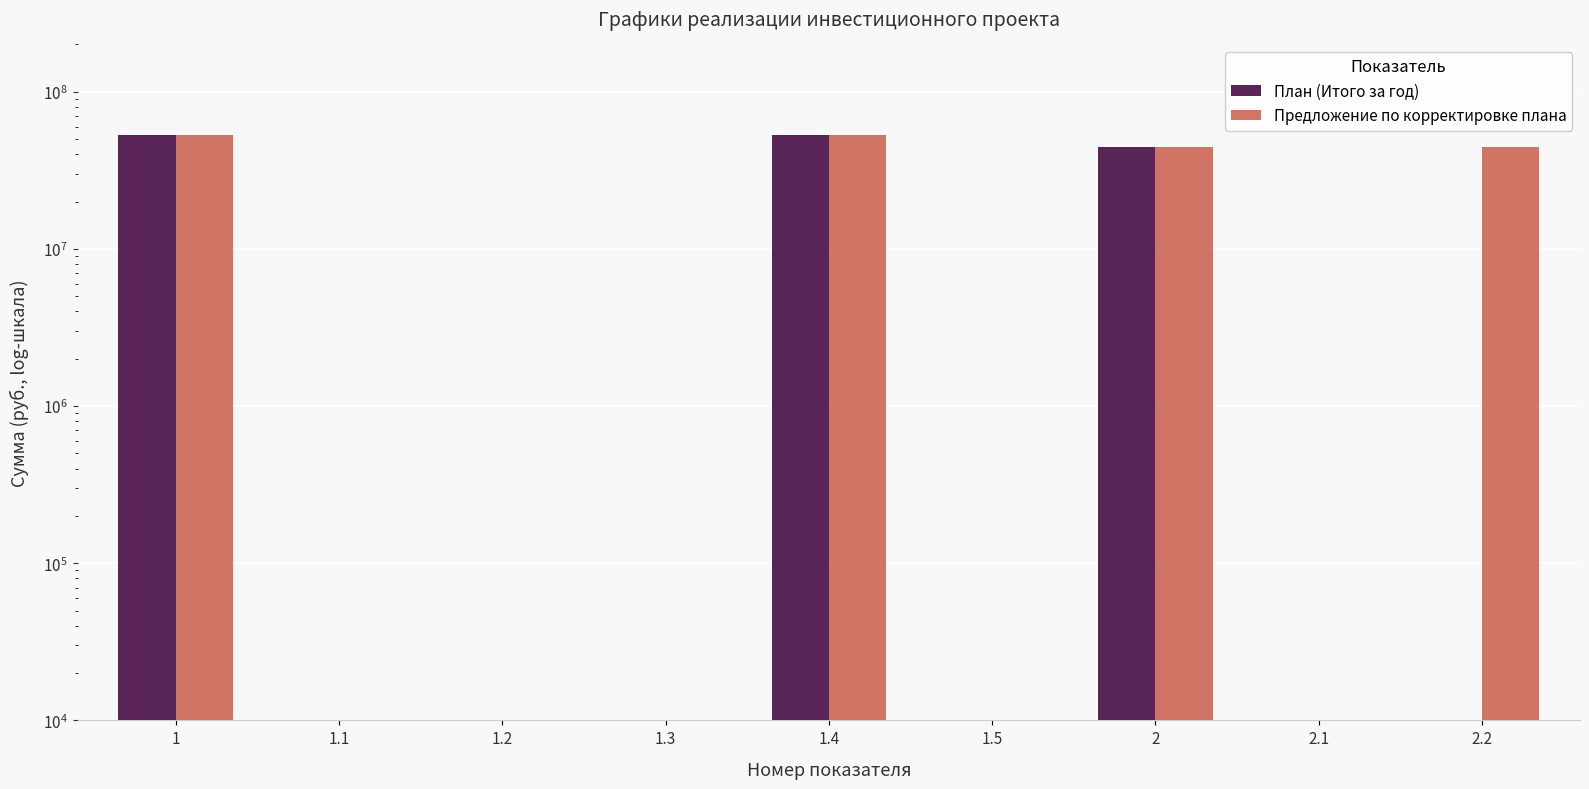

Which label corresponds to the smallest value in the chart?

1.1